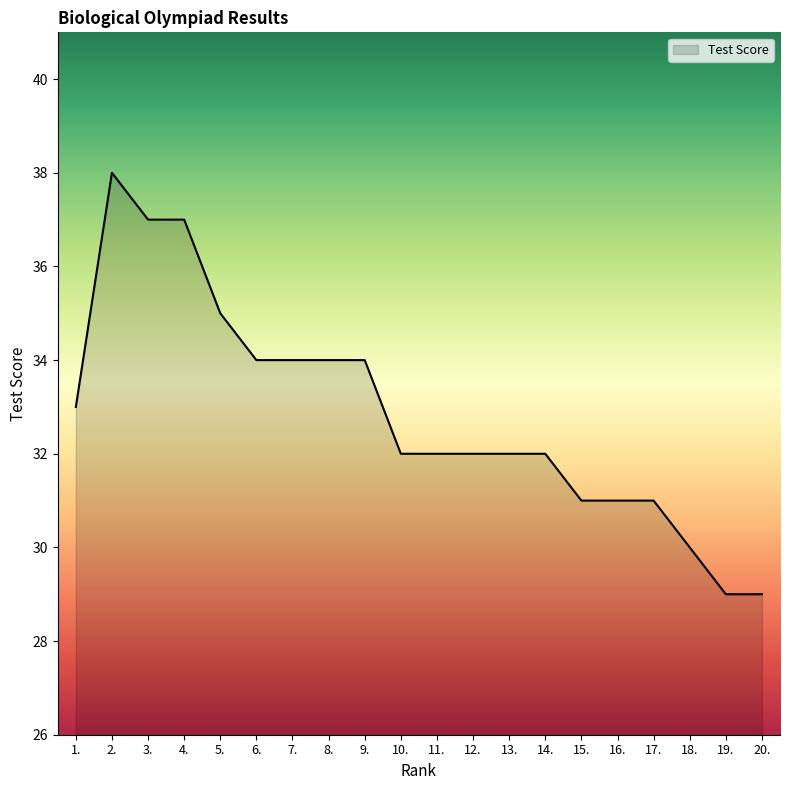

What position from the right is 10.?

11